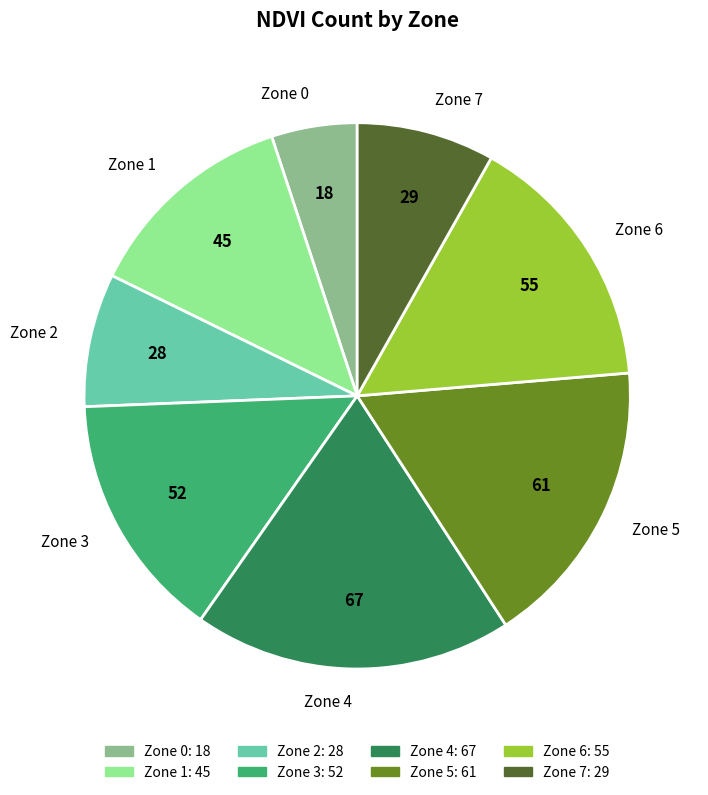

Does Zone 7 account for over 50% of the chart?

No